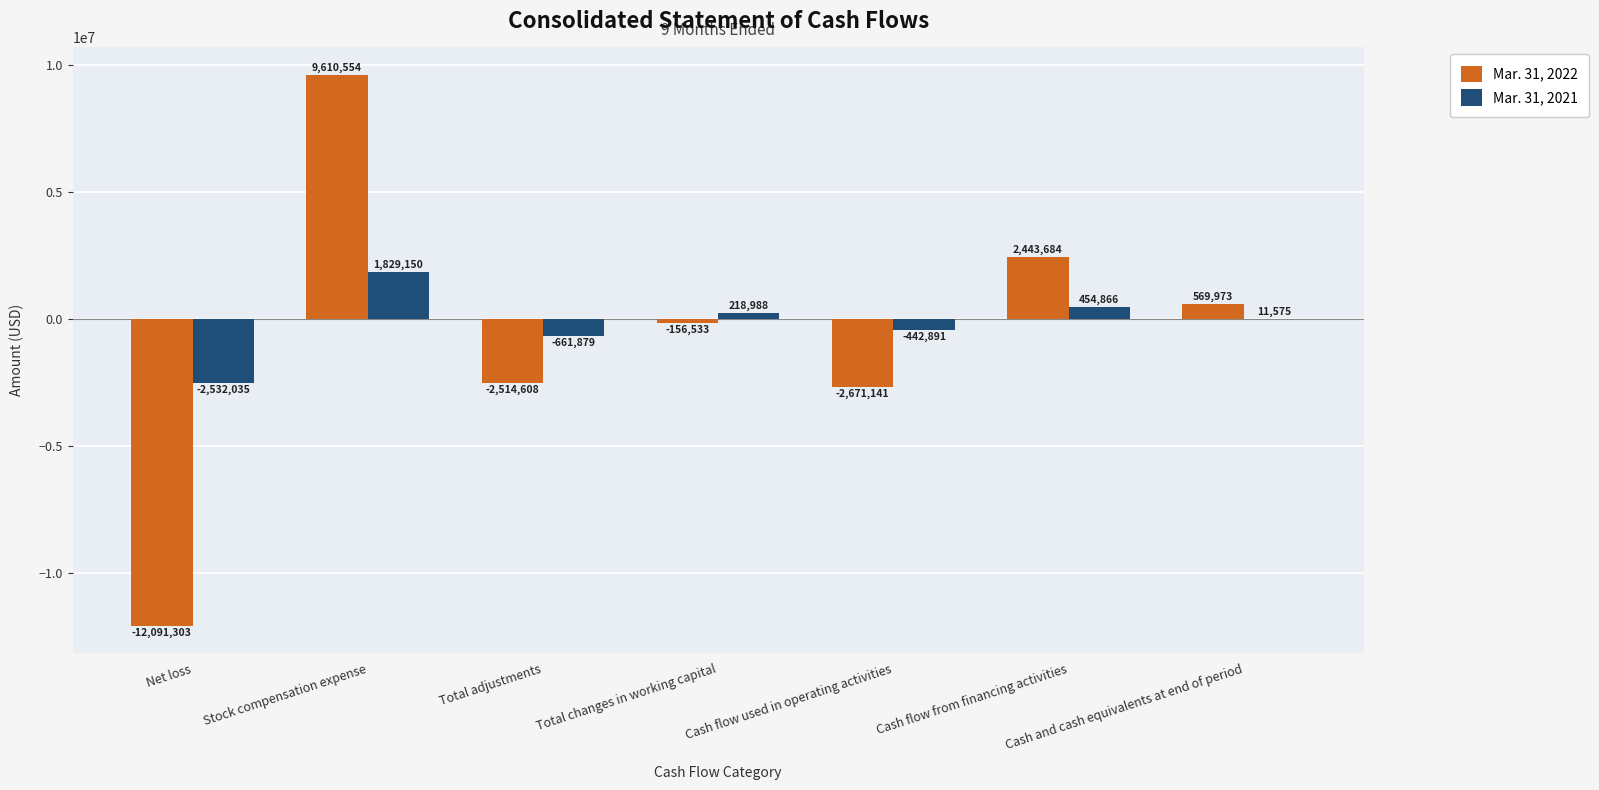

Reading left to right, what are all the values shown in this chart?

Mar. 31, 2022: -12091303	9610554	-2514608	-156533	-2671141	2443684	569973
Mar. 31, 2021: -2532035	1829150	-661879	218988	-442891	454866	11575